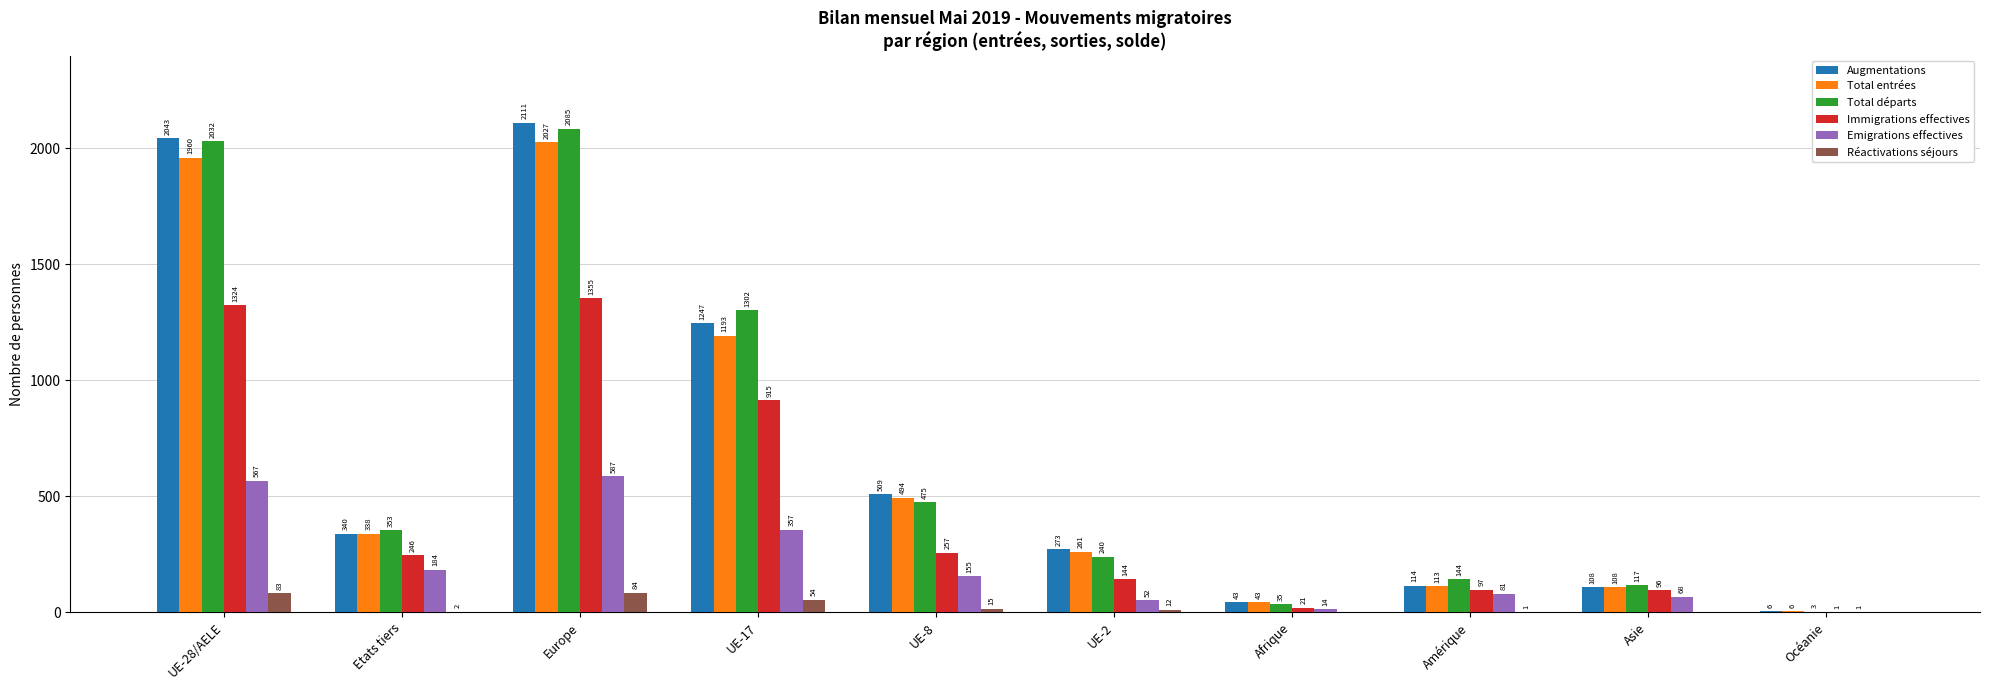

What is the sum of the Total départs values at Etats tiers and Océanie?

356